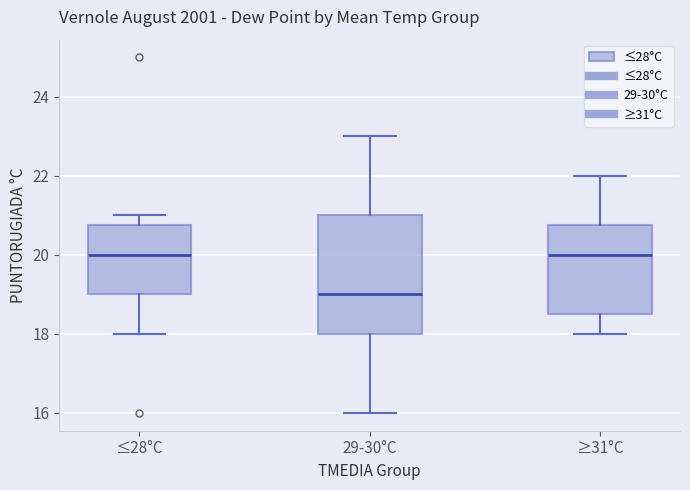

Reading left to right, read every box against the y-axis: the position of its median line, the range the box covers, and the ends of its whiskers. The values are not printed on the chart, so give them approximately, as read against the axis.

≤28°C: median 20.0, box 19.0 to 20.8, whiskers 18.0 to 21.0
29-30°C: median 19.0, box 18.0 to 21.0, whiskers 16.0 to 23.0
≥31°C: median 20.0, box 18.6 to 20.8, whiskers 18.0 to 22.0